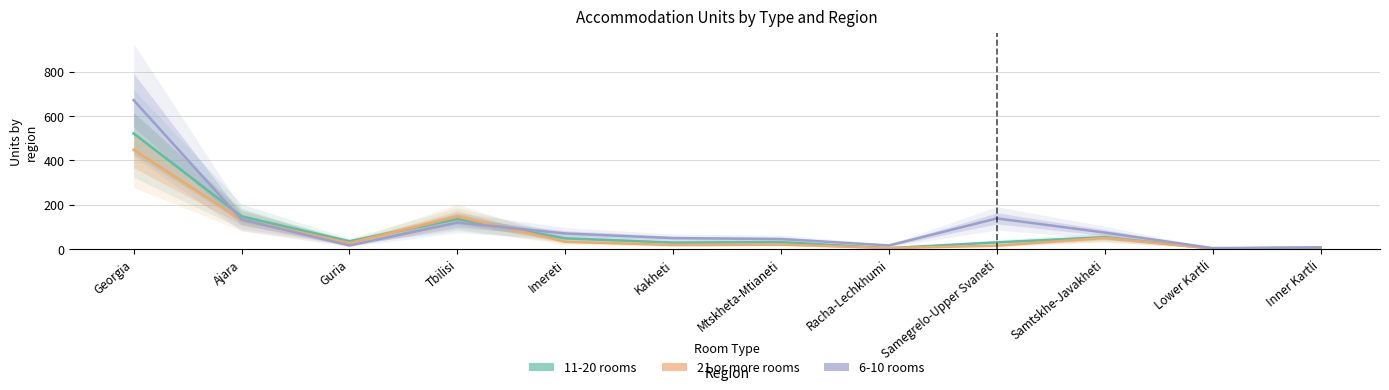

List the labels in order of 21 or more rooms value, smallest first.

Inner Kartli, Lower Kartli, Racha-Lechkhumi, Samegrelo-Upper Svaneti, Kakheti, Mtskheta-Mtianeti, Guria, Imereti, Samtskhe-Javakheti, Ajara, Tbilisi, Georgia